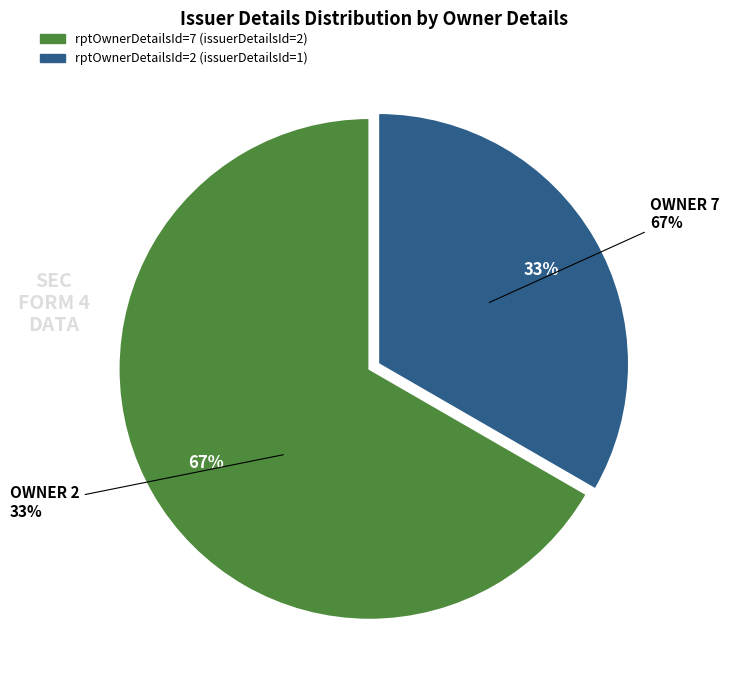

Is 7 the majority of the pie?

Yes